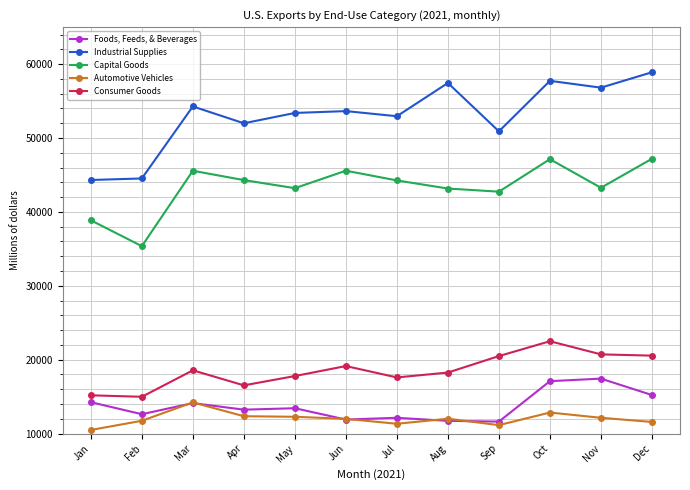

Which series has the widest spread of values?

Industrial Supplies